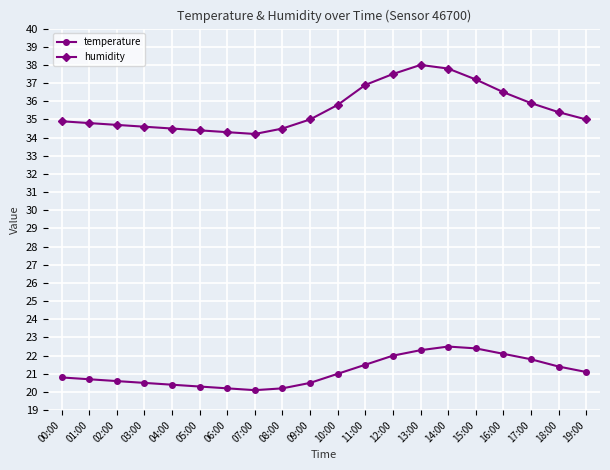

Between 00:00 and 13:00, which series saw the biggest shift?

humidity